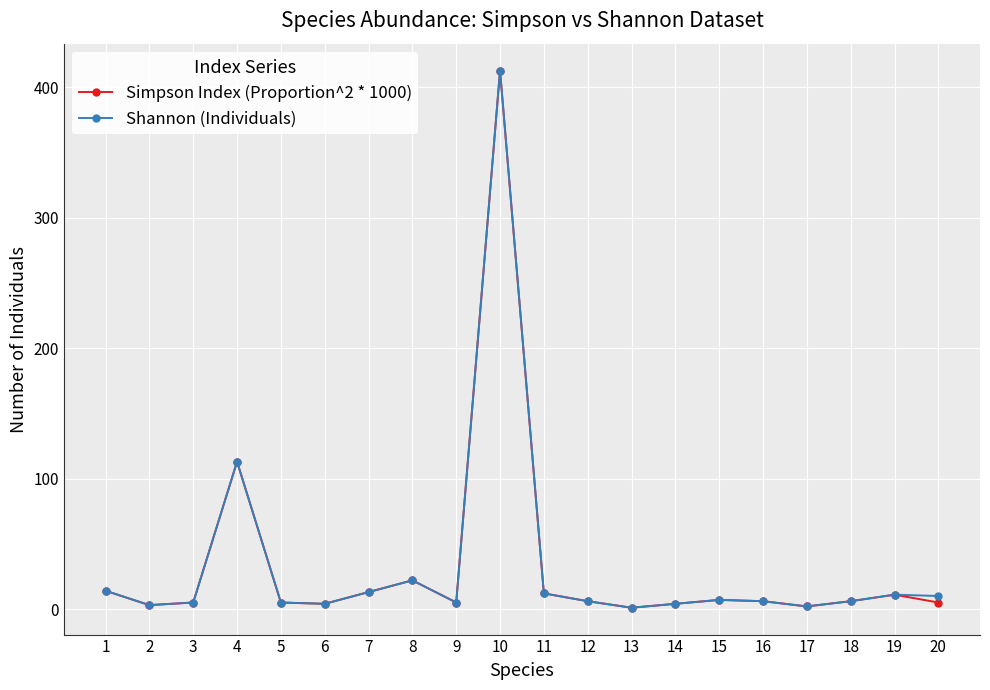

True or false: Simpson Index (Proportion^2 * 1000) has a value of 413 at 10.

True